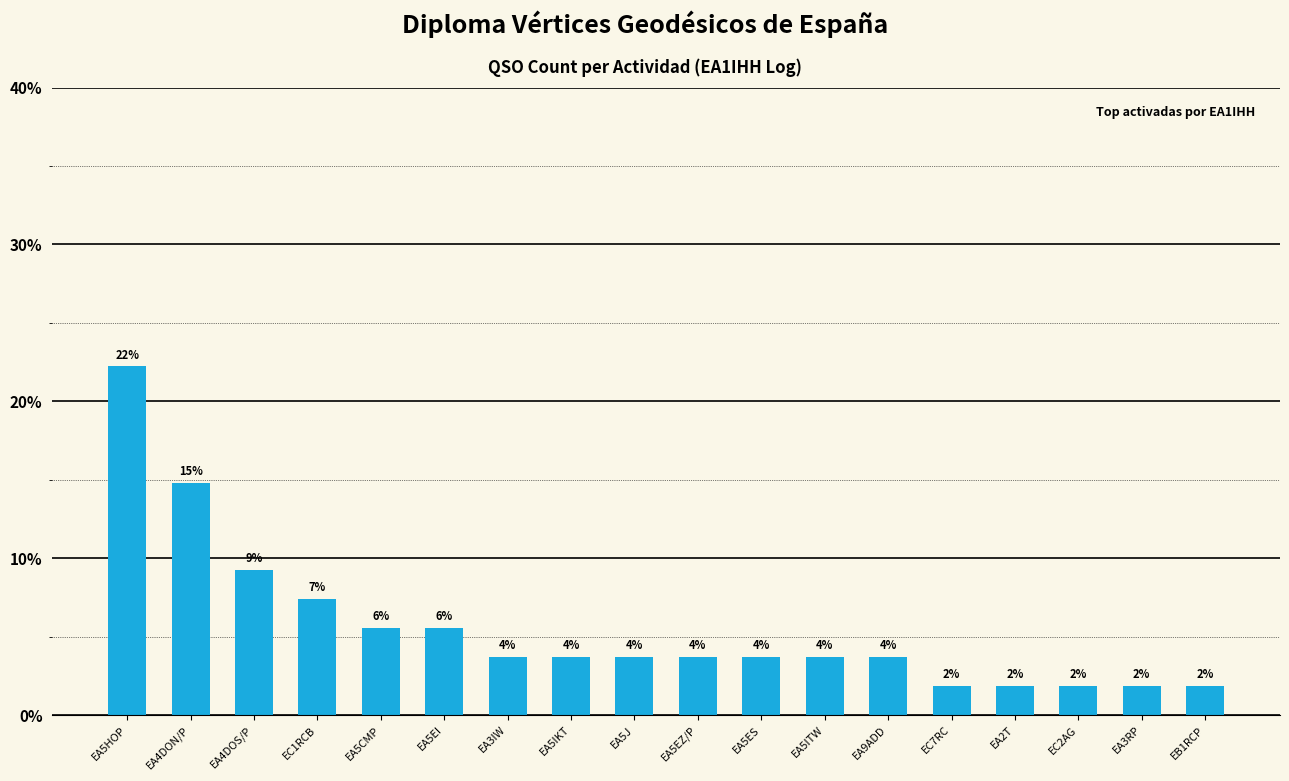

How many bars are there in total?

18